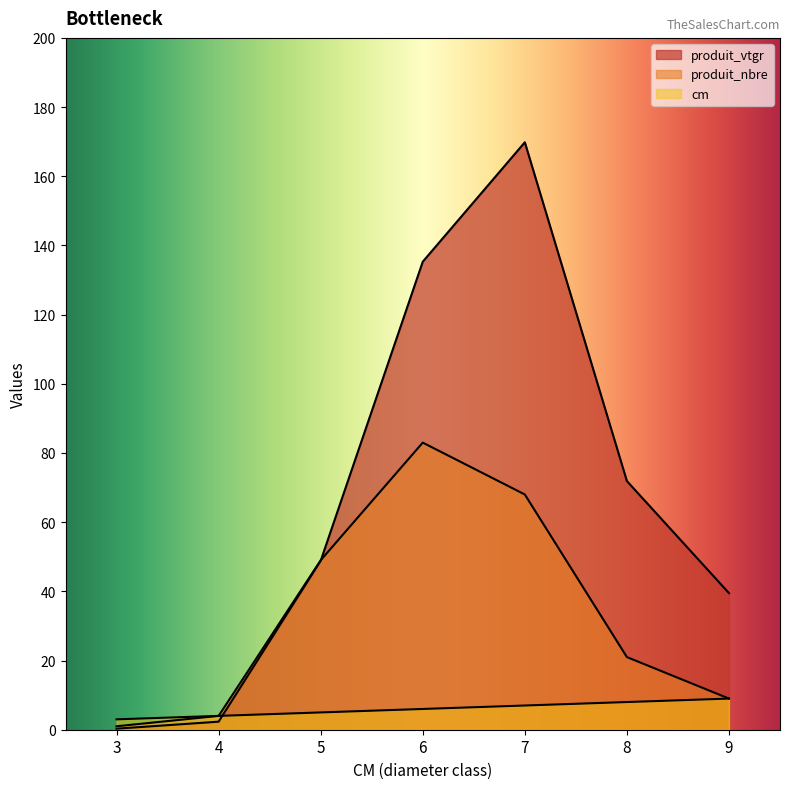

Is the value of produit_vtgr at 7 greater than the value of cm at 4?

Yes